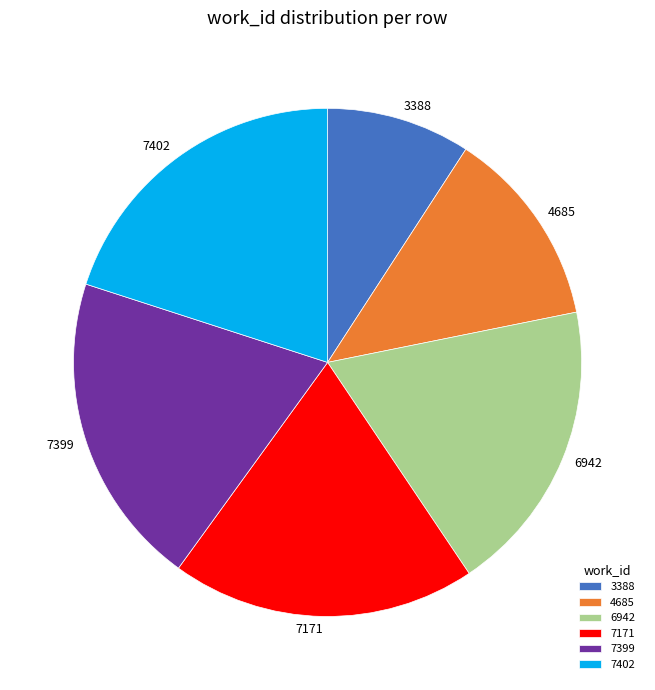

Does 7171 represent more than half of the total?

No